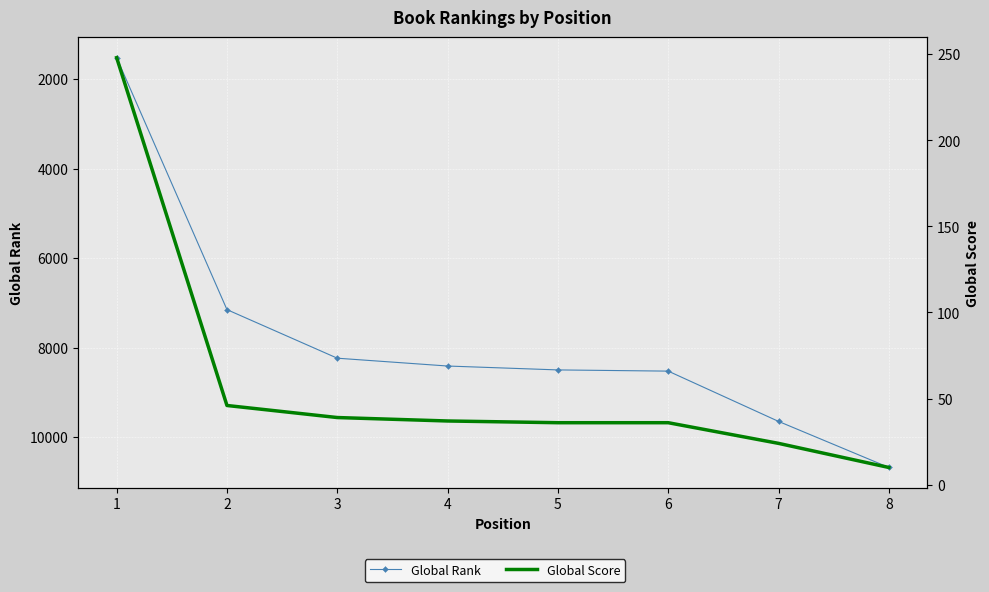

What is the greatest value displayed?

10679